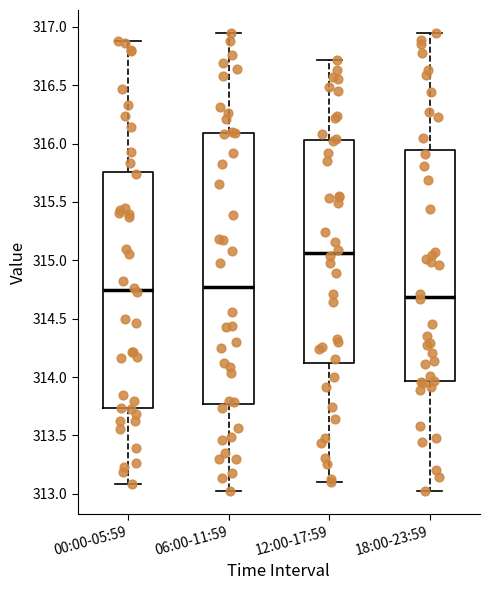

Where does the upper whisker of the box for 12:00-17:59 end on the y-axis? The values are not printed on the chart, so give them approximately, as read against the axis.

316.70